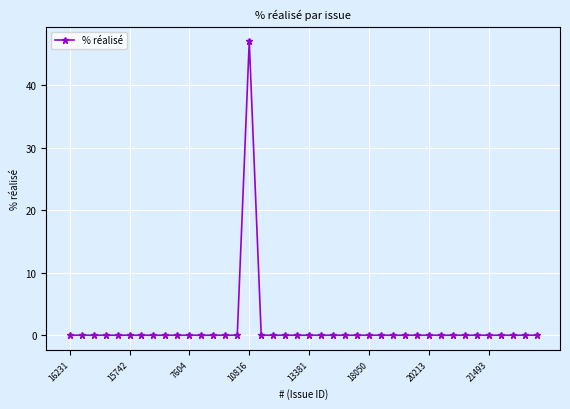

How many lines are shown in the chart?

1